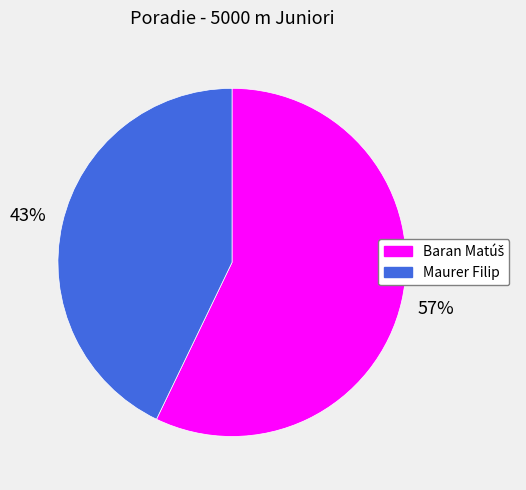

Is it true that Maurer Filip is 35% of the pie?

False